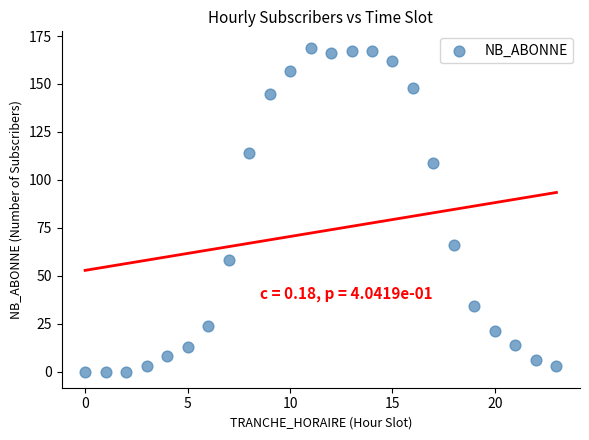

What is the range of Y values (max minus min)?

169